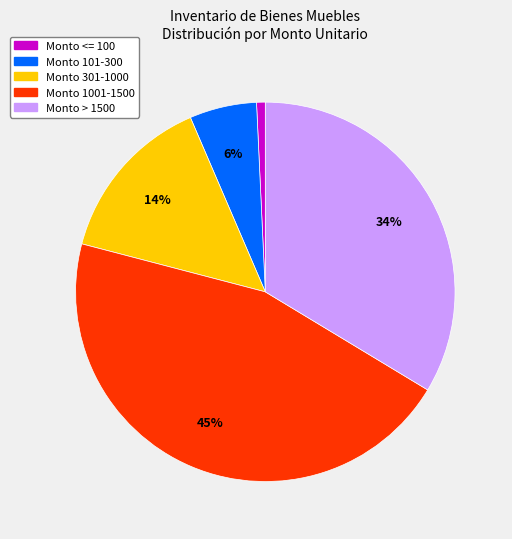

How many slices are in this pie chart?

5